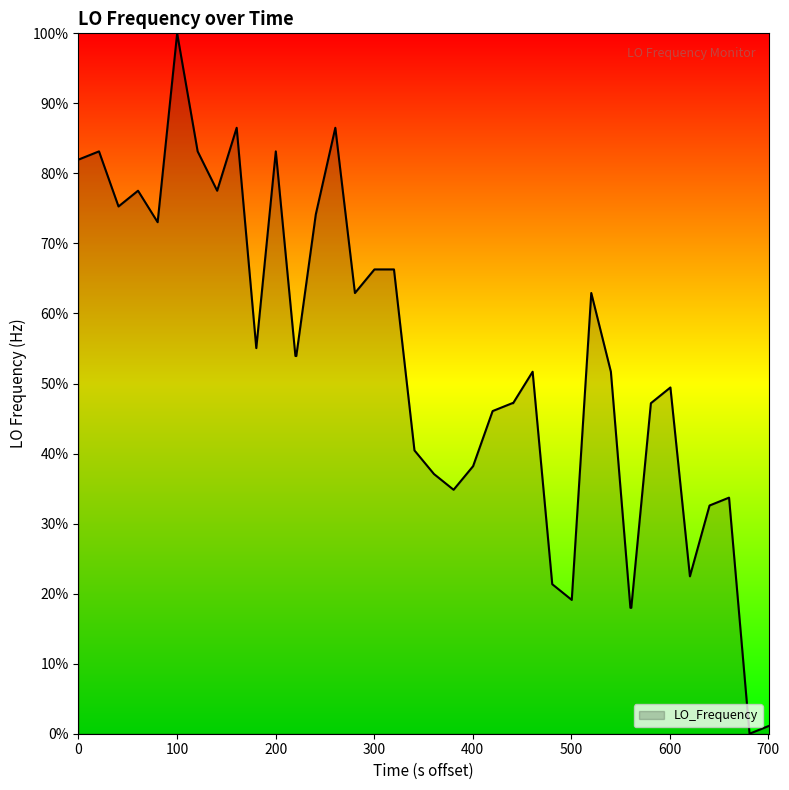

What is the difference between the maximum and minimum values?

100.0